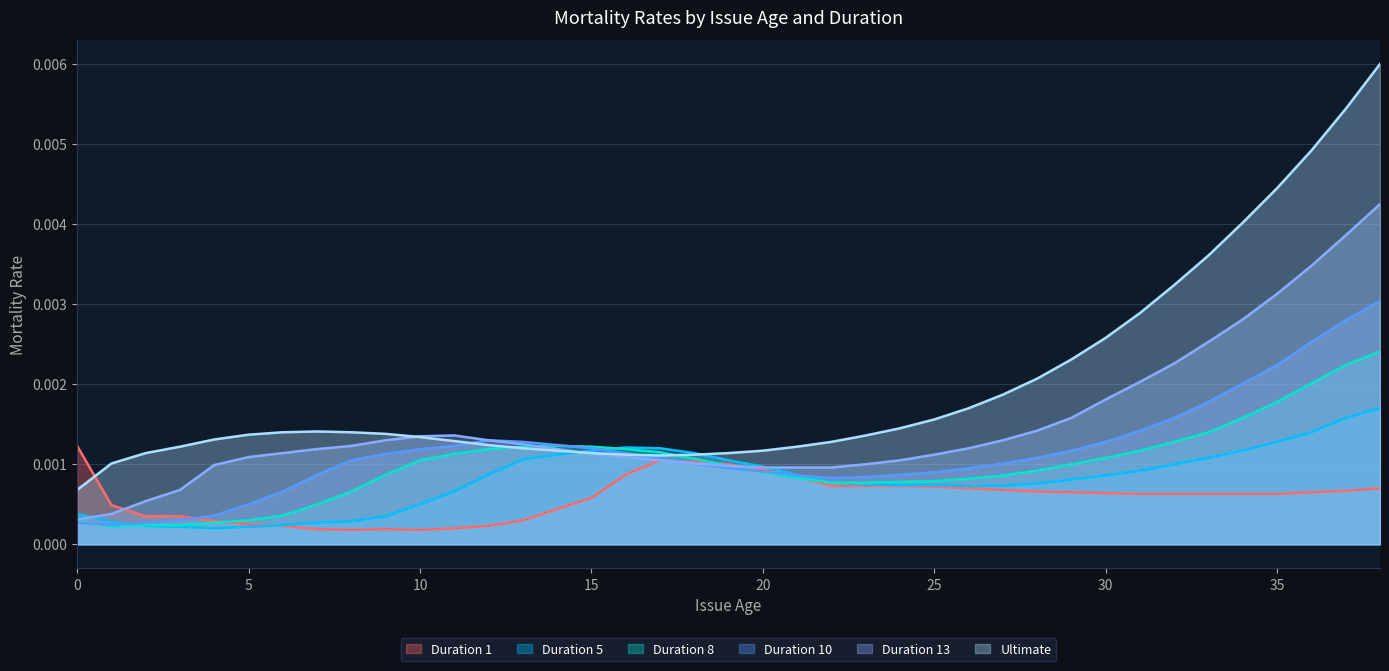

Where is the first local maximum for Duration 1?

9